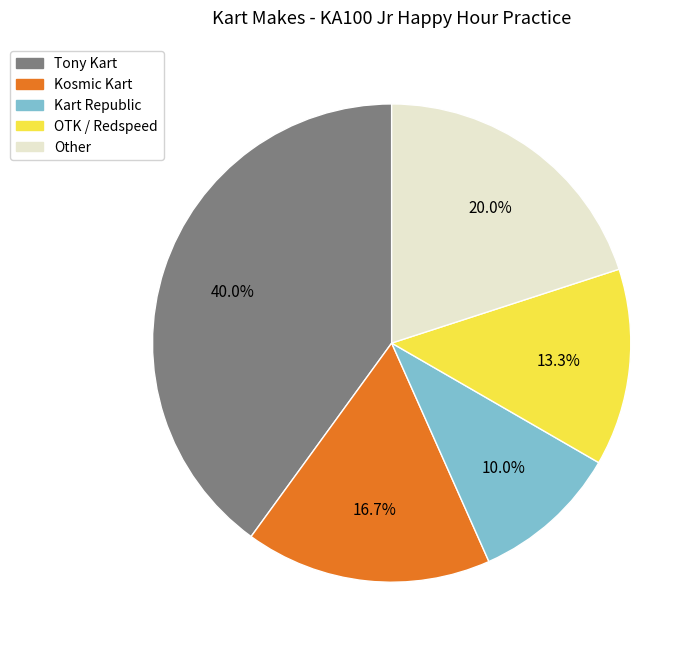

To the nearest percent, what is the difference between the largest and smallest slice percentages?

30%